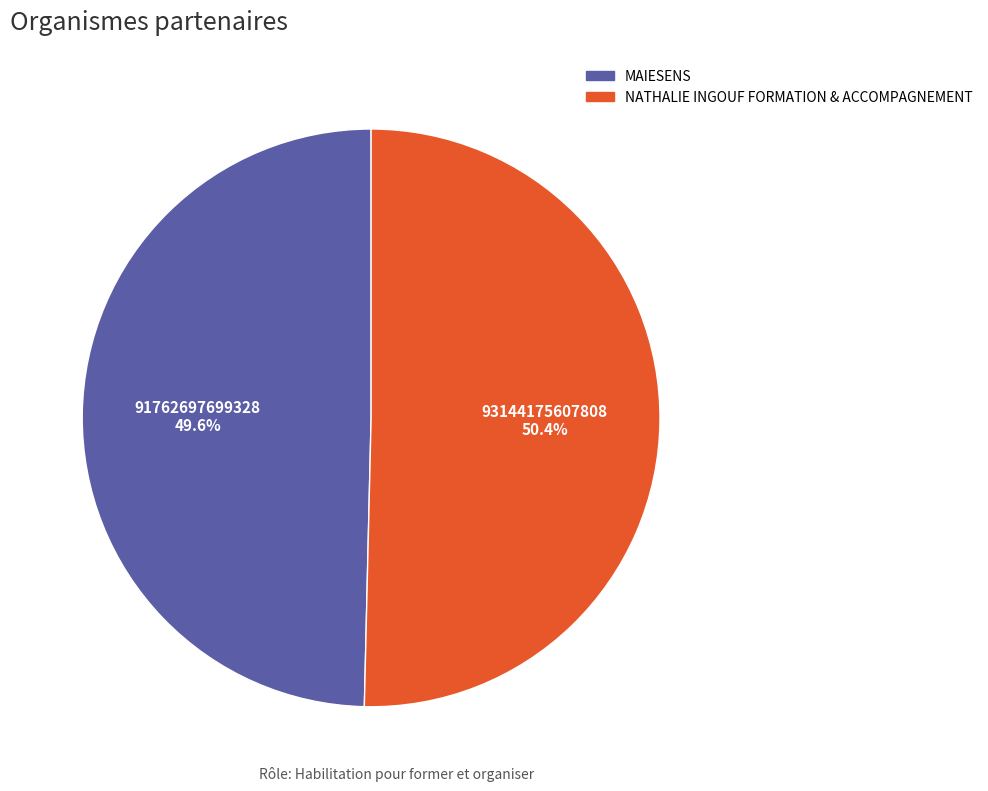

True or false: MAIESENS accounts for 62% of the total.

False